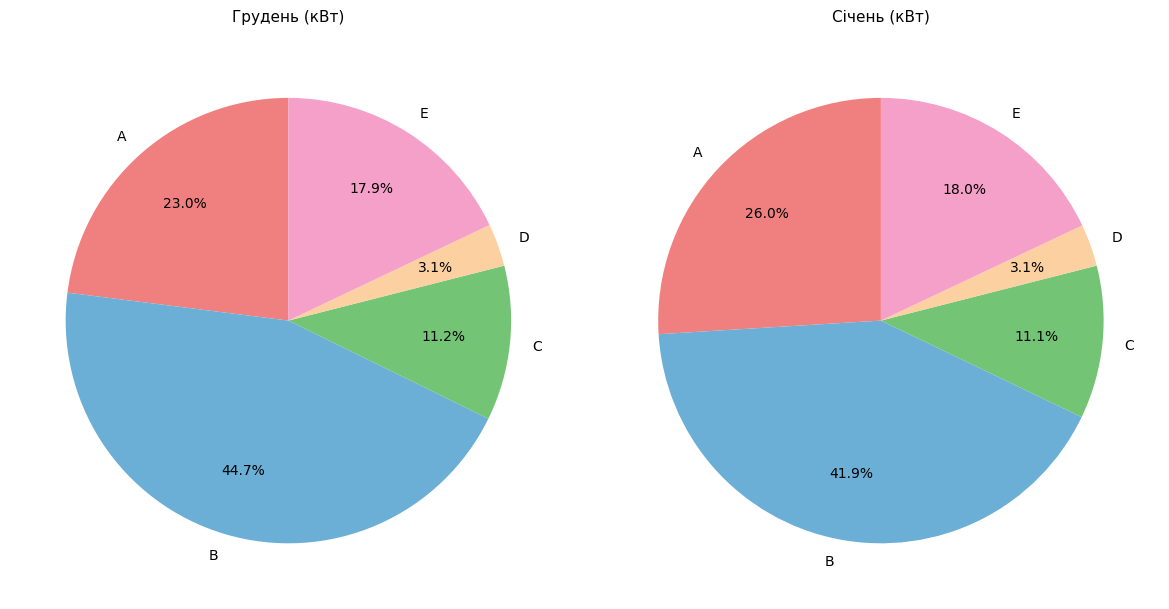

Count the number of slices in the pie.

5